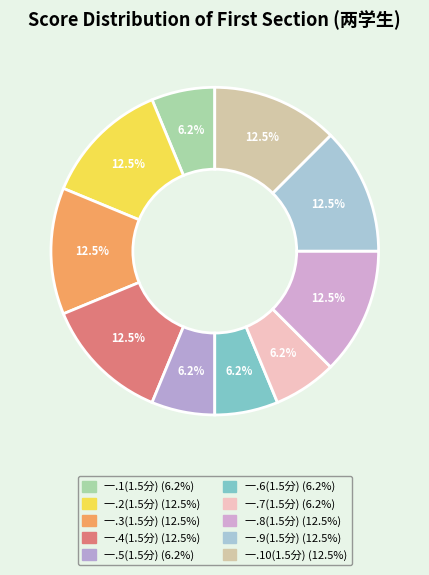

How many slices are in this pie chart?

10